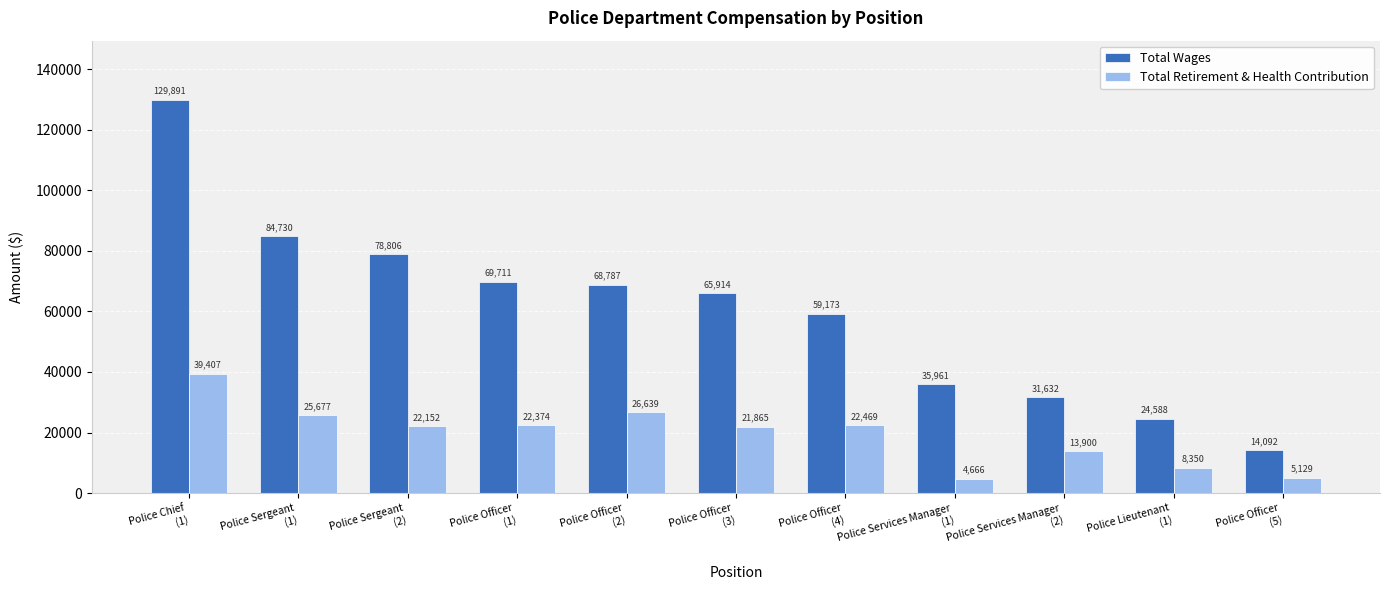

At which category does the chart reach its minimum across all series?

Police Services Manager
(1)